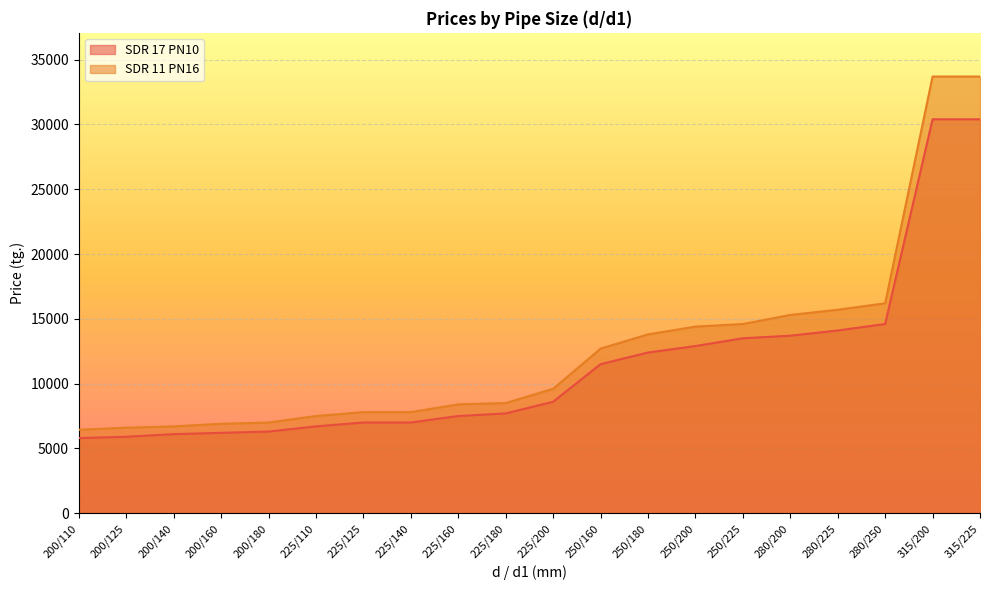

Which has a higher value, 225/140 or 315/200?

315/200